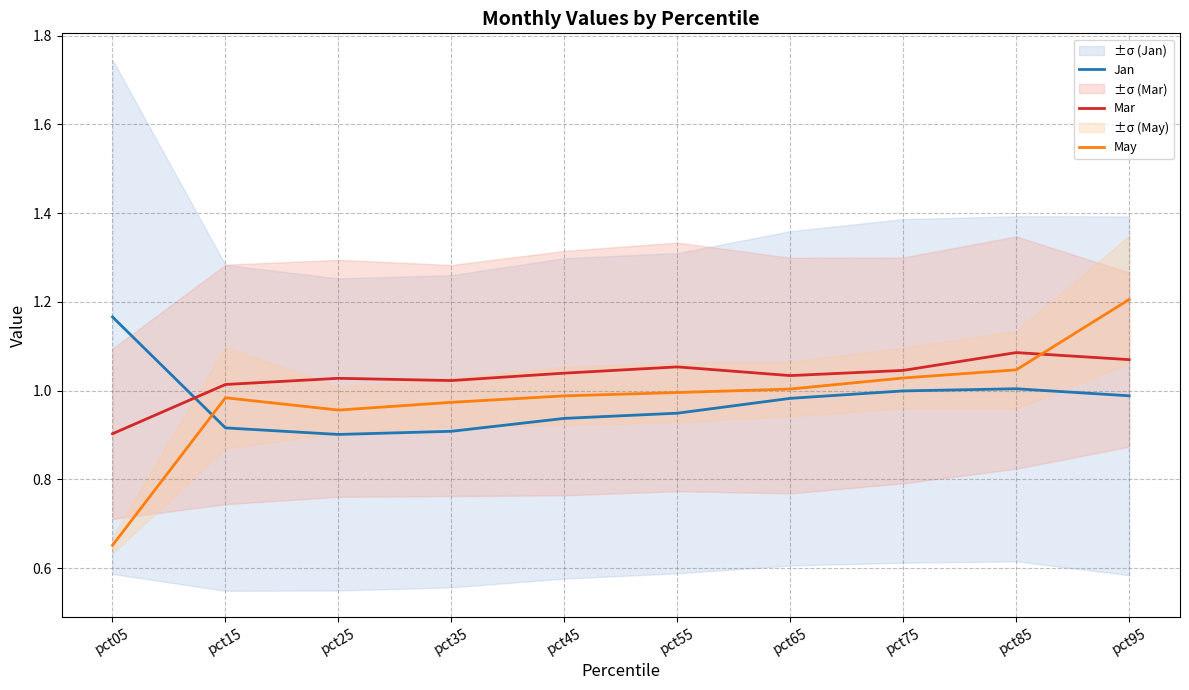

In May, how many points are lower than both neighbors (excluding endpoints)?

1